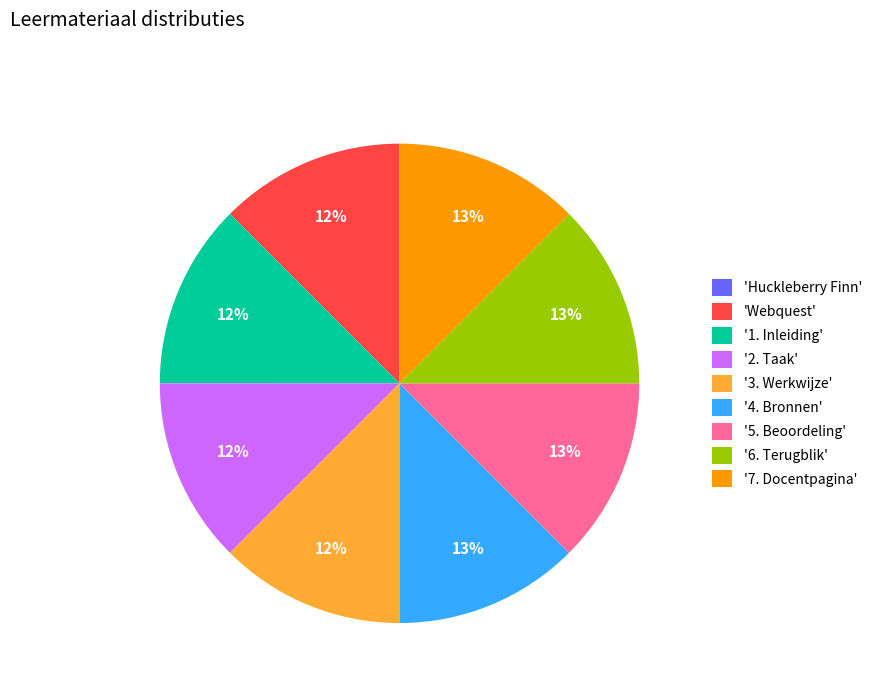

To the nearest percent, what is the average slice percentage?

11%